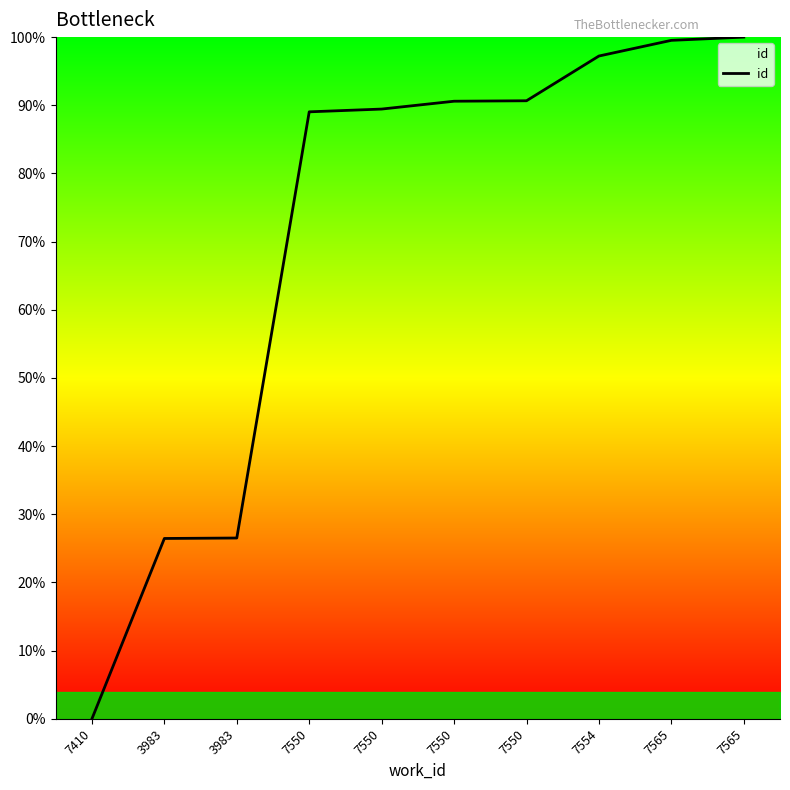

Is this an area chart (filled region under the line)?

Yes